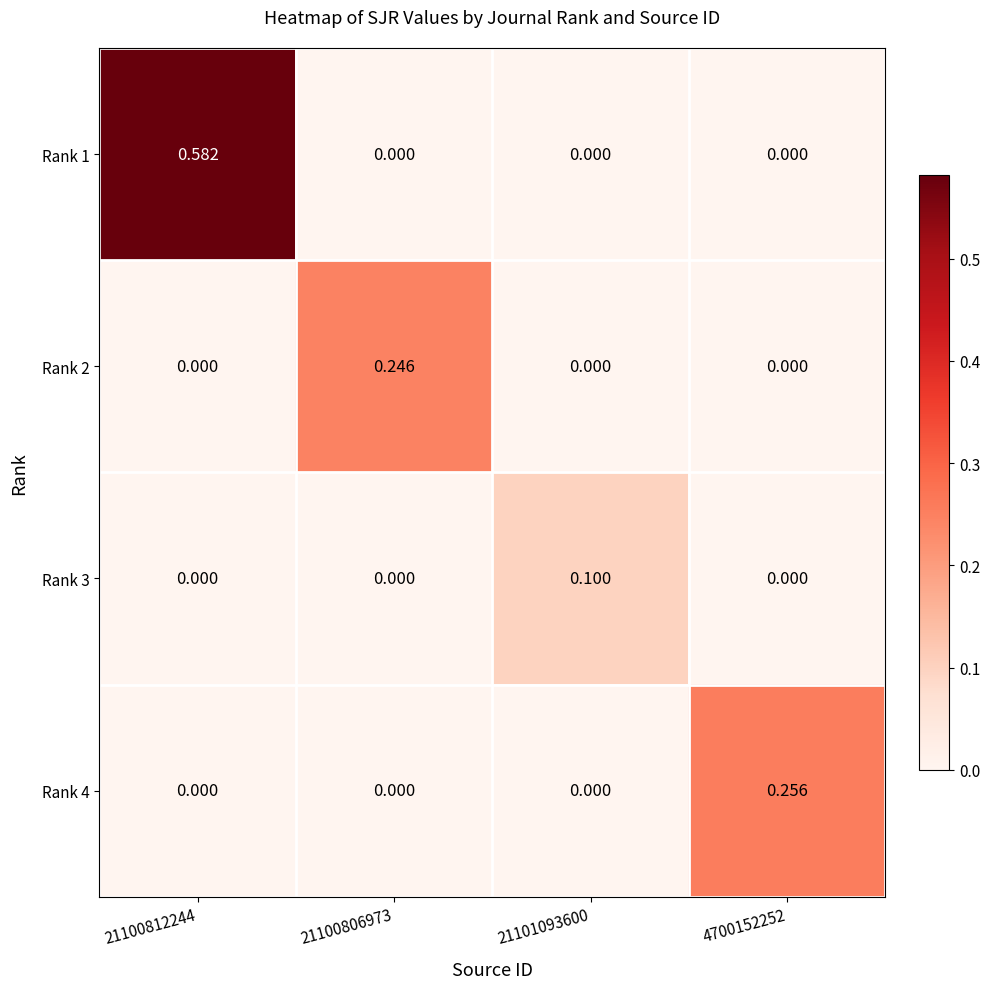

Which series has the widest spread of values?

Rank 1